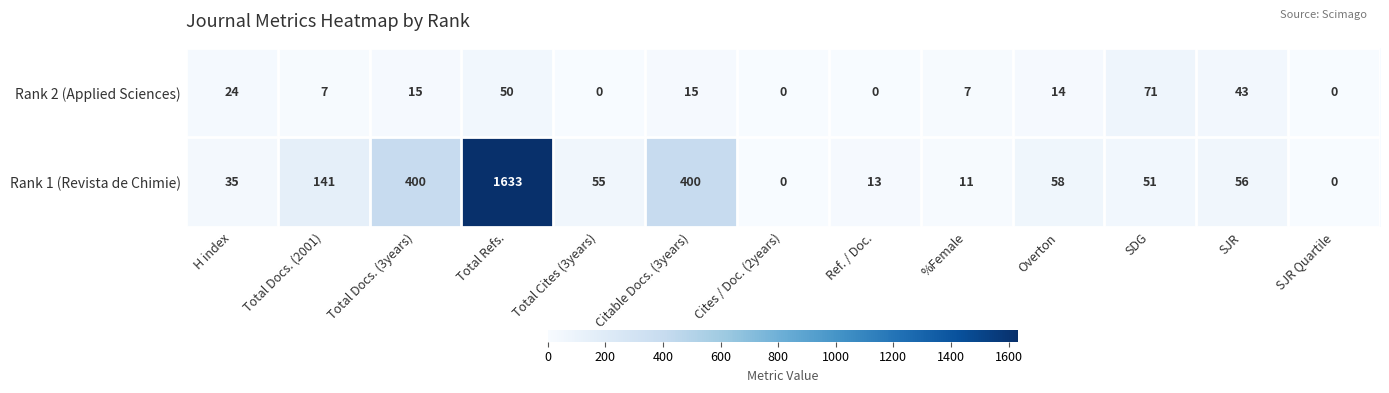

Rank the series by their maximum value, from lowest to highest.

Rank 2 (Applied Sciences), Rank 1 (Revista de Chimie)